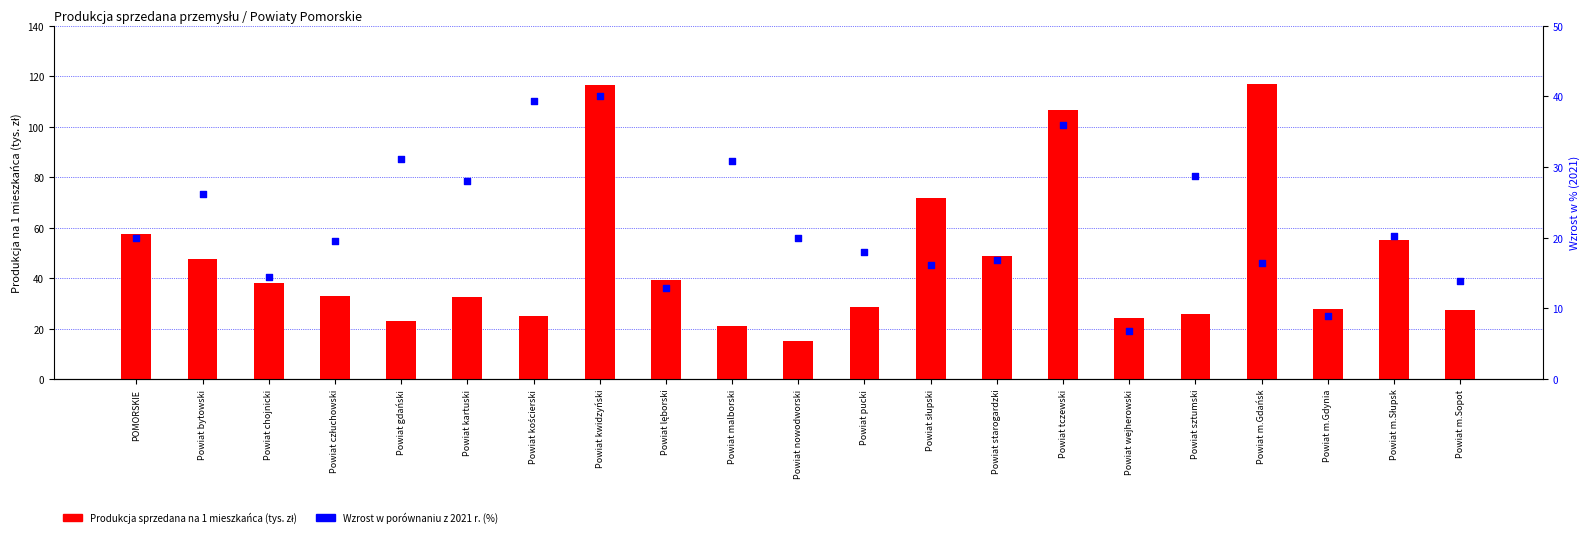

Which series has the largest Y range (max minus min)?

Produkcja sprzedana na 1 mieszkańca (tys. zł)